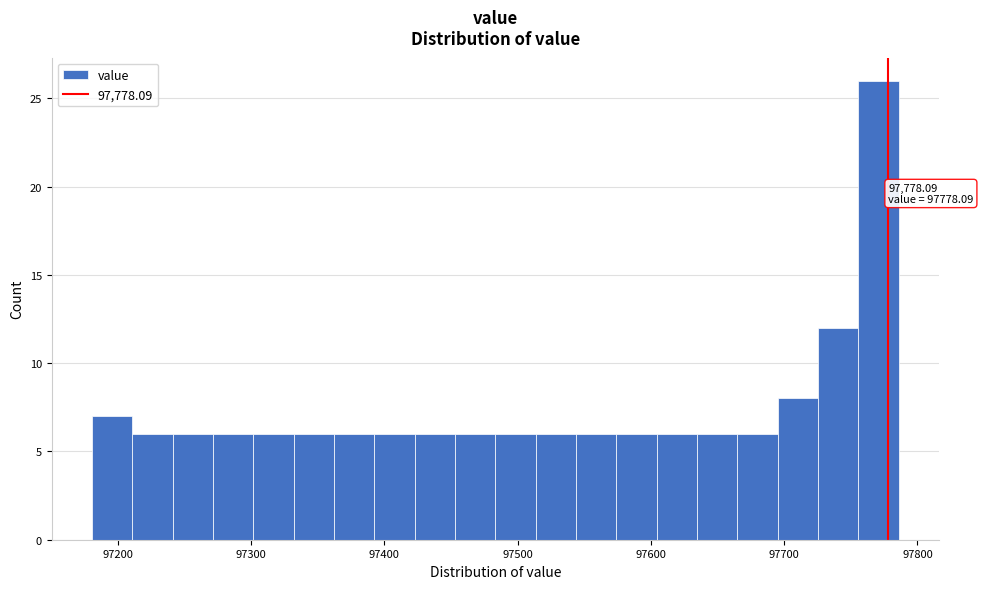

Read against the x-axis, roughly where is the centre of the tallest bar?

97770